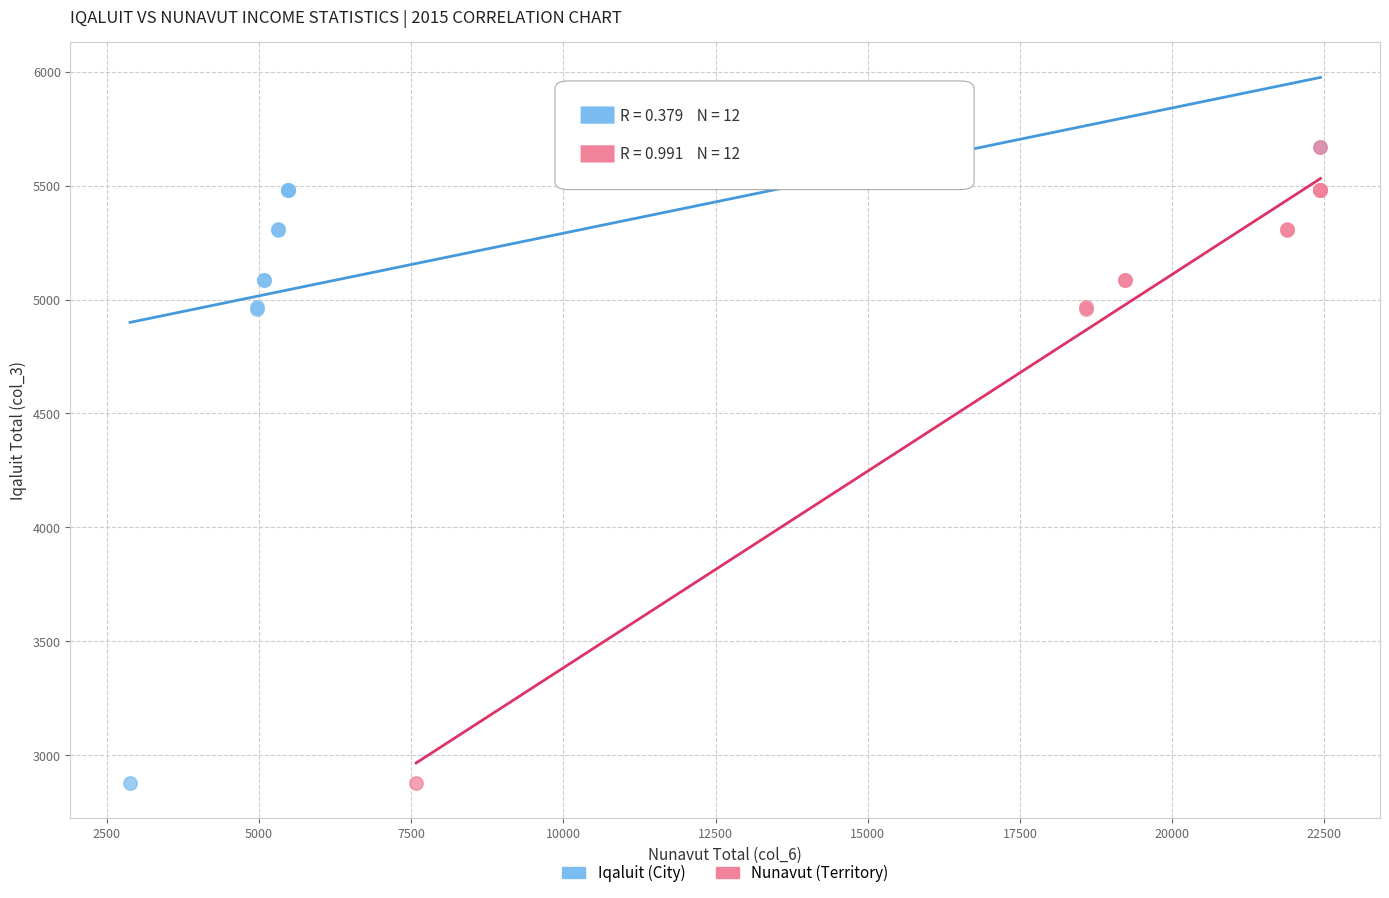

What are all the series names shown in the legend?

Iqaluit (City), Nunavut (Territory)